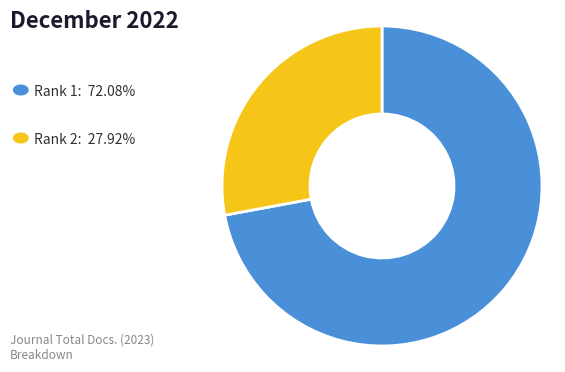

Is there any slice that represents more than half of the pie?

Yes